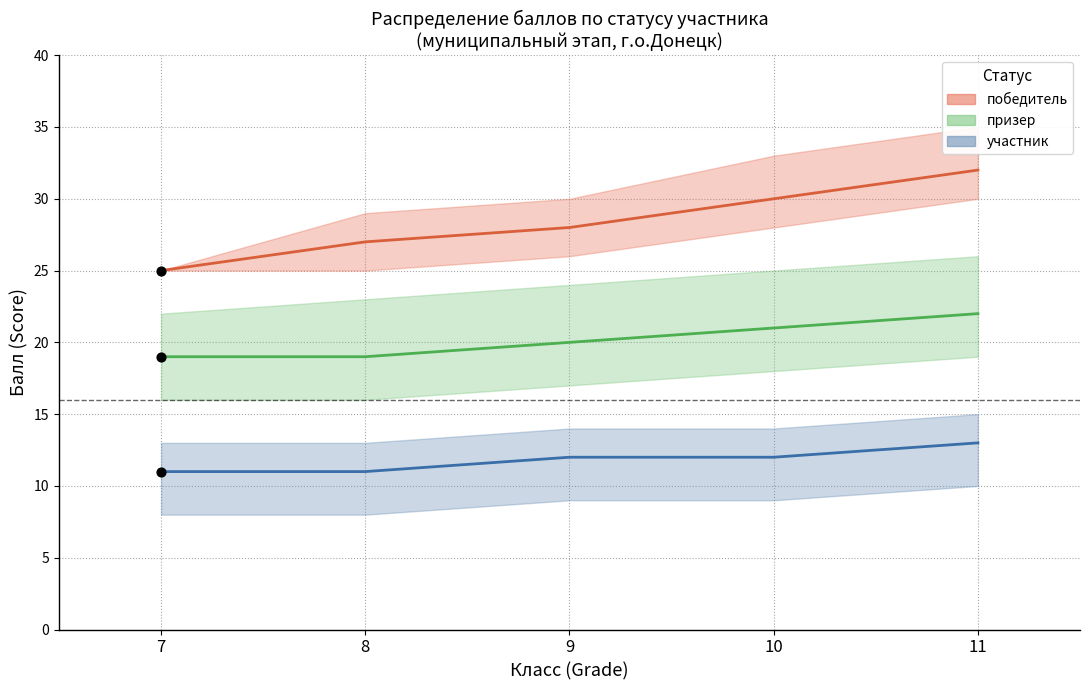

Is the value of участник (среднее) at 8 greater than the value of призер (среднее) at 11?

No